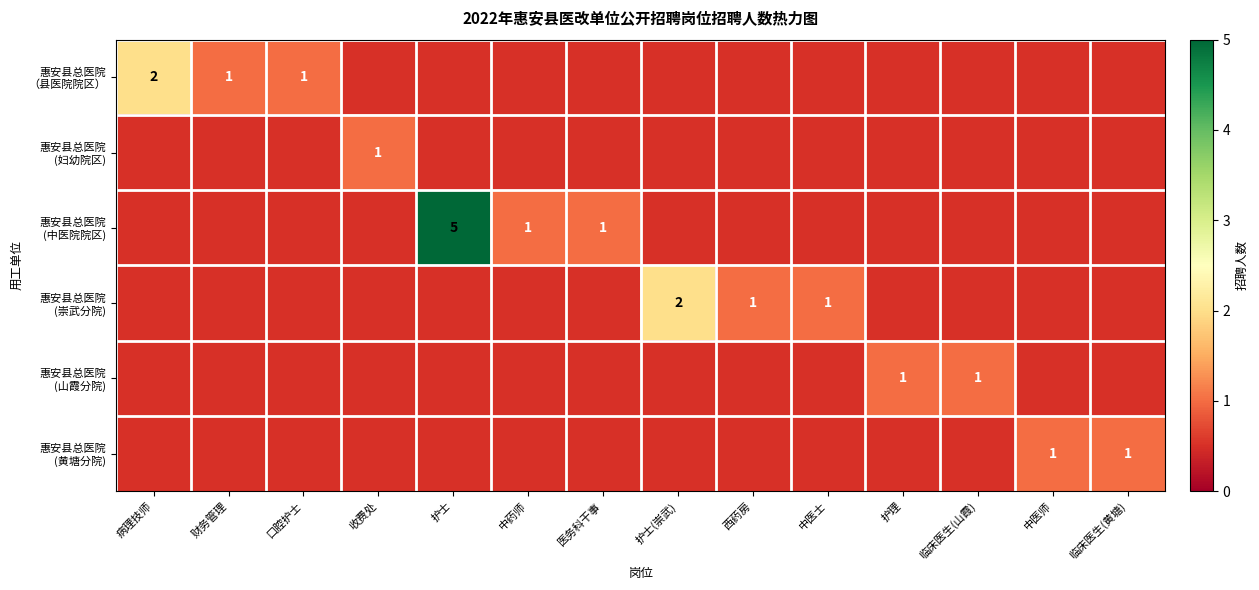

The 惠安县总医院 (崇武分院) series shows 0.6 at 西药房. True or false?

False